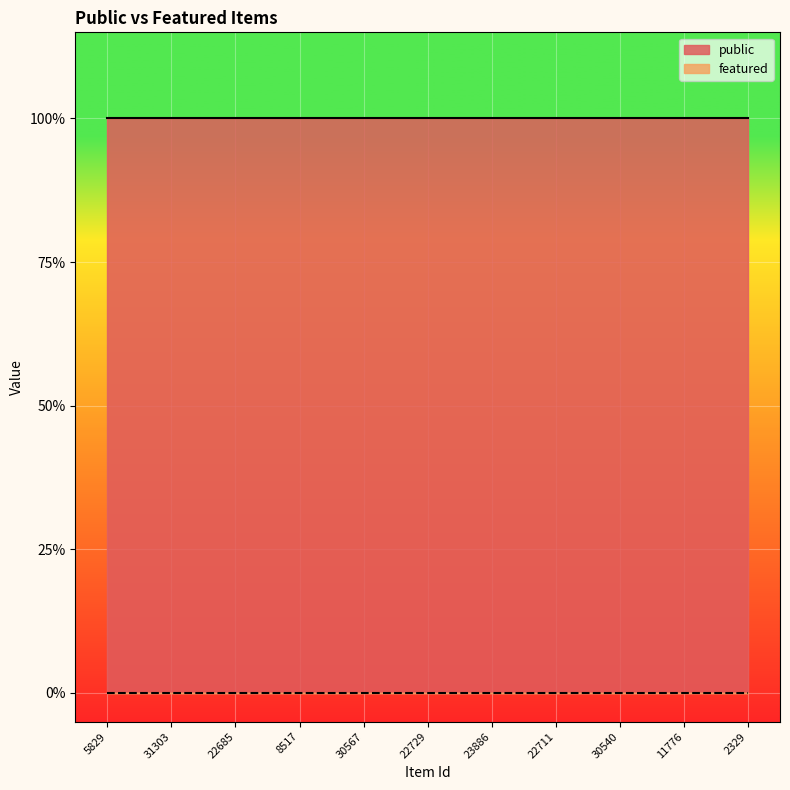

At how many categories does at least one series exceed 0?

11